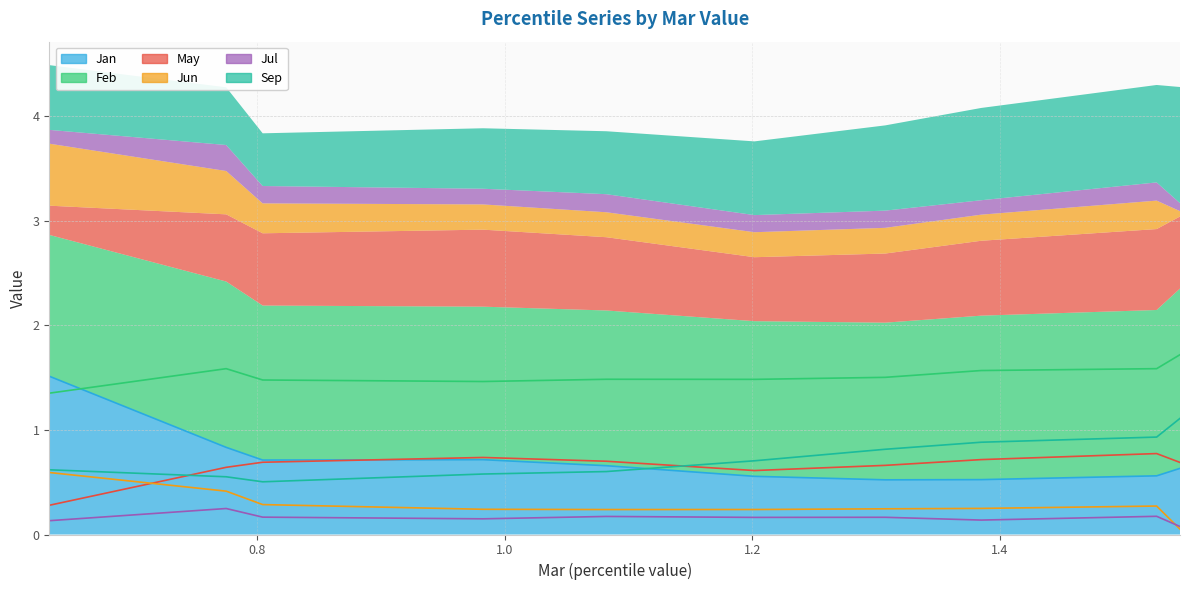

Reading right to left, transcribe all the data shown in this chart.

Jan: pct95=0.6	pct85=0.6	pct75=0.5	pct65=0.5	pct55=0.6	pct45=0.7	pct35=0.7	pct25=0.7	pct15=0.8	pct05=1.5
Feb: pct95=1.7	pct85=1.6	pct75=1.6	pct65=1.5	pct55=1.5	pct45=1.5	pct35=1.5	pct25=1.5	pct15=1.6	pct05=1.4
May: pct95=0.7	pct85=0.8	pct75=0.7	pct65=0.7	pct55=0.6	pct45=0.7	pct35=0.7	pct25=0.7	pct15=0.6	pct05=0.3
Jun: pct95=0.1	pct85=0.3	pct75=0.2	pct65=0.2	pct55=0.2	pct45=0.2	pct35=0.2	pct25=0.3	pct15=0.4	pct05=0.6
Jul: pct95=0.1	pct85=0.2	pct75=0.1	pct65=0.2	pct55=0.2	pct45=0.2	pct35=0.2	pct25=0.2	pct15=0.2	pct05=0.1
Sep: pct95=1.1	pct85=0.9	pct75=0.9	pct65=0.8	pct55=0.7	pct45=0.6	pct35=0.6	pct25=0.5	pct15=0.6	pct05=0.6